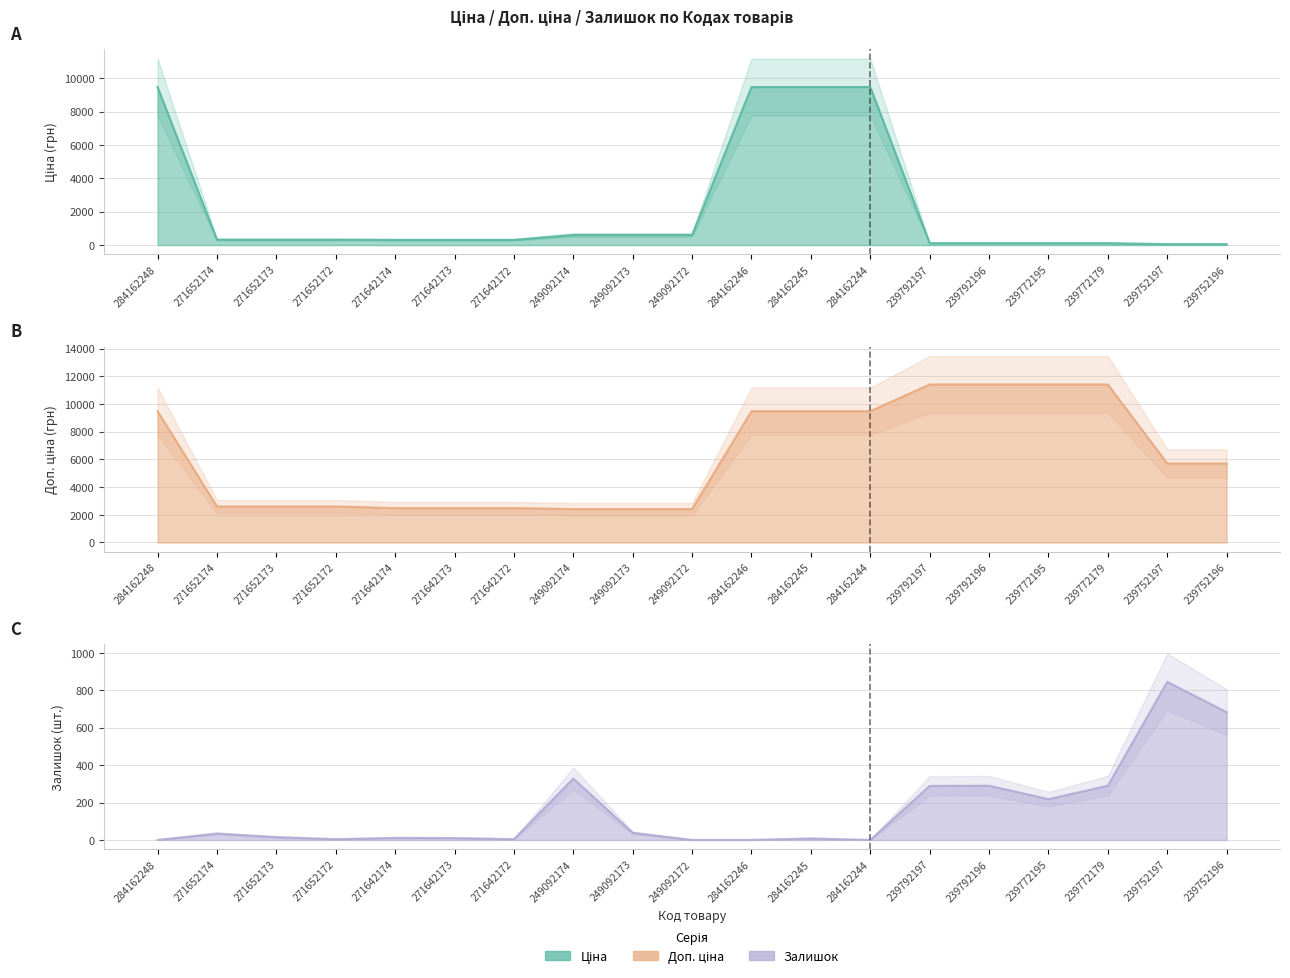

Rank the series by their maximum value, from highest to lowest.

Доп. ціна (line), Ціна (line), Залишок (line)